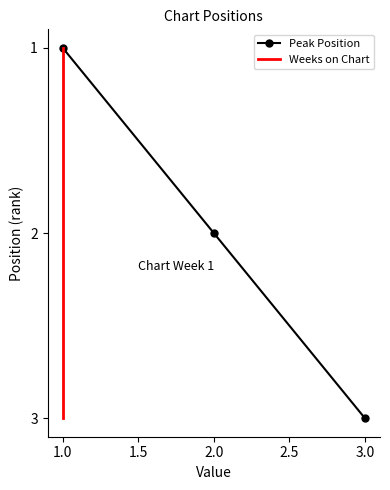

Reading left to right, list all the values displayed in this chart.

Peak Position: 1	2	3
Weeks on Chart: 1	2	3